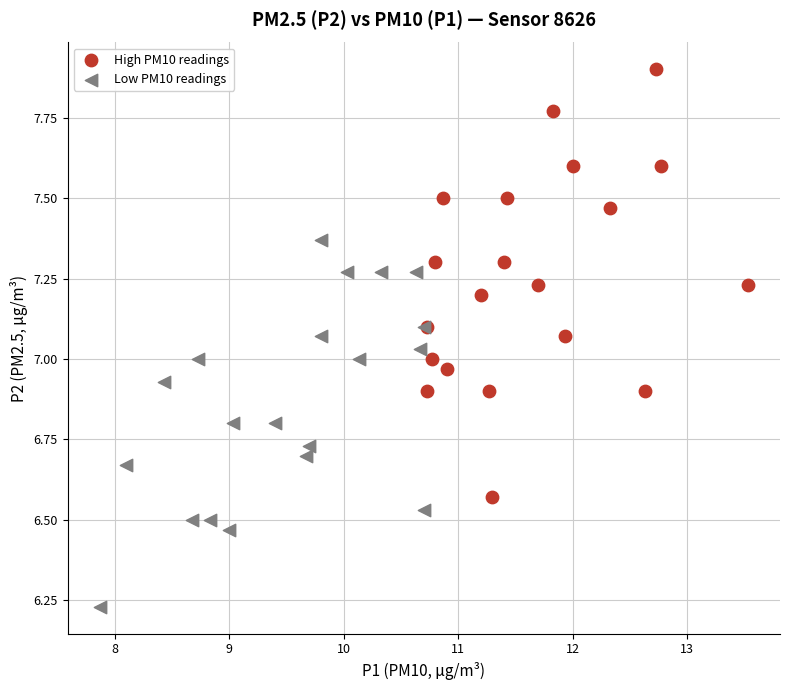

Which series has the widest spread of Y values?

High PM10 readings